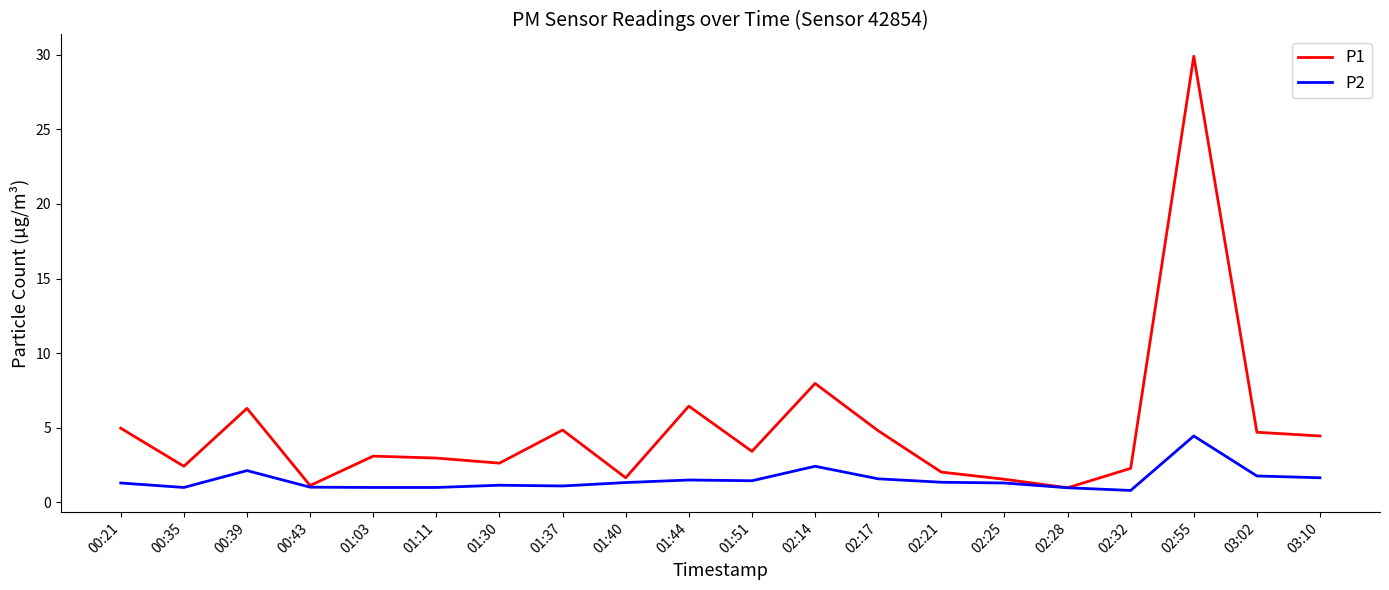

The P2 series shows 1.3 at 02:25. True or false?

True